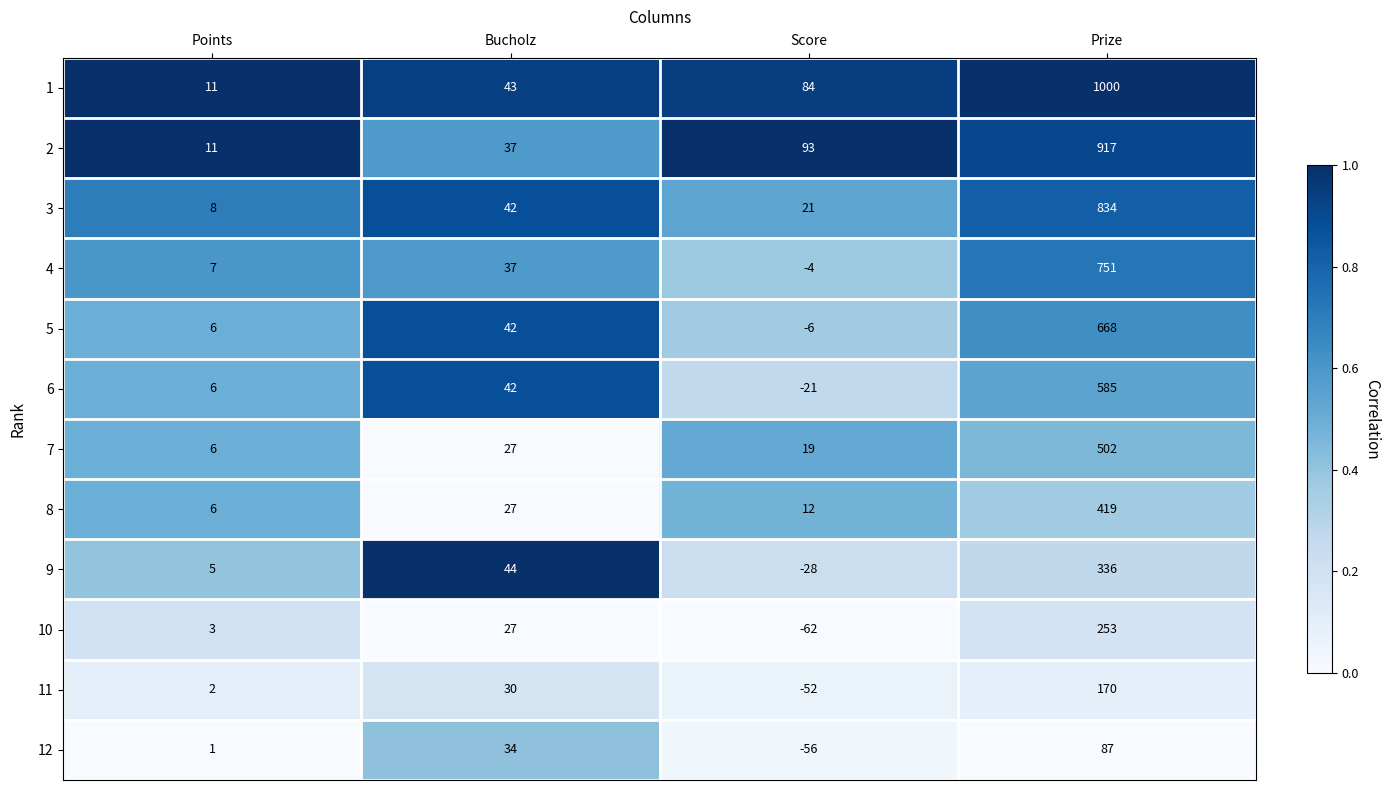

Count the number of data series in this chart.

12